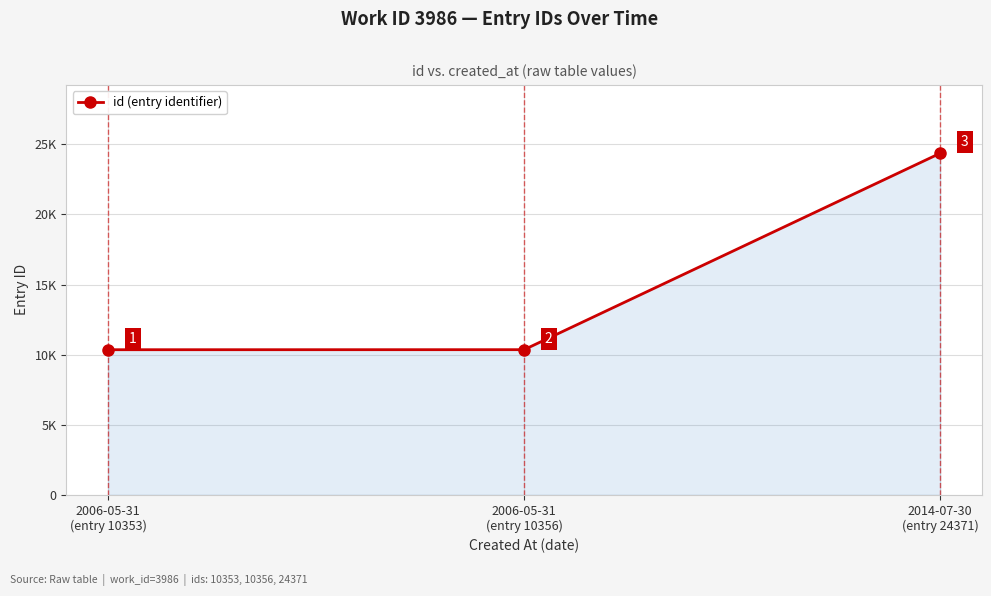

What is the label of the 2nd point from the right?

2006-05-31
(entry 10356)